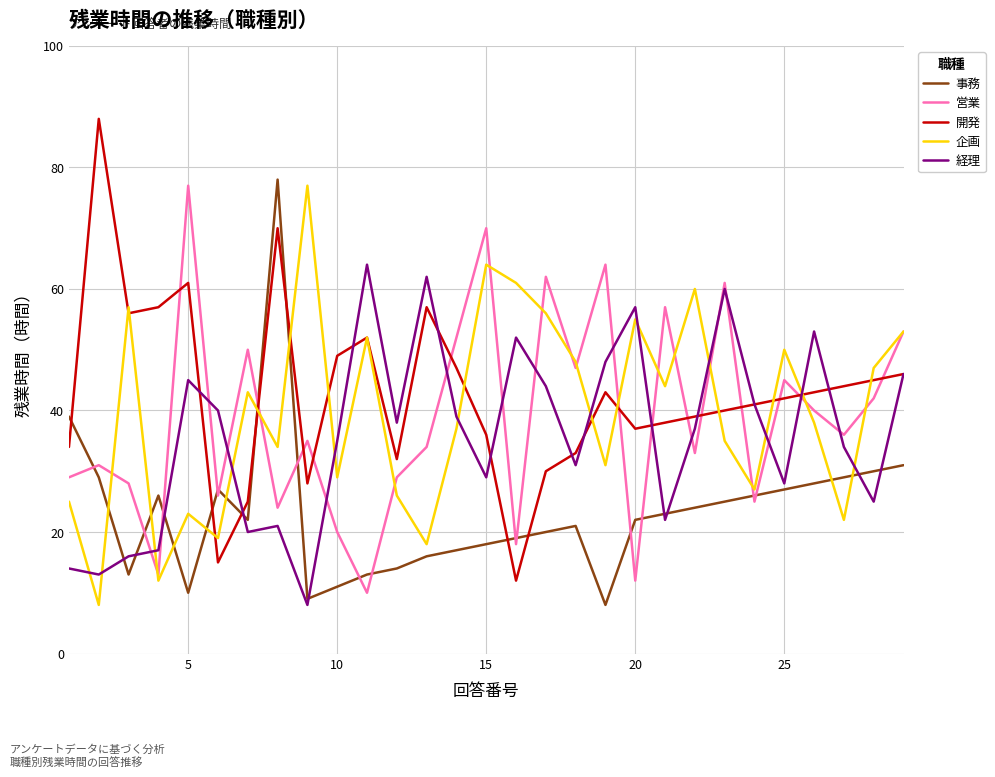

True or false: 営業 and 経理 intersect in this chart.

True